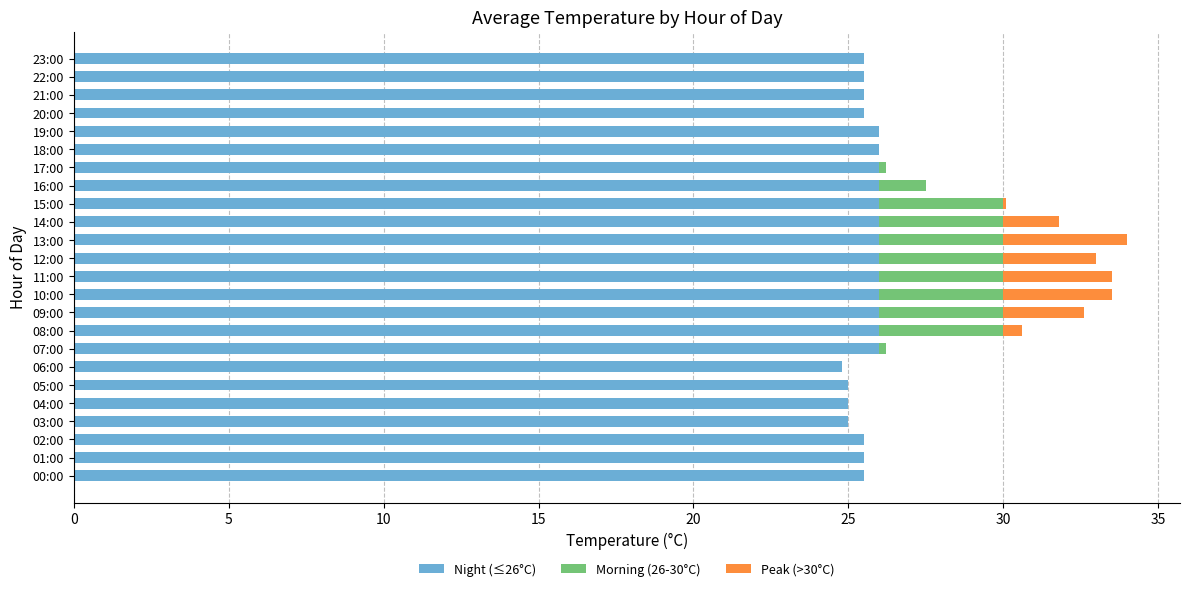

What is the maximum value for Night (≤26°C)?

26.0